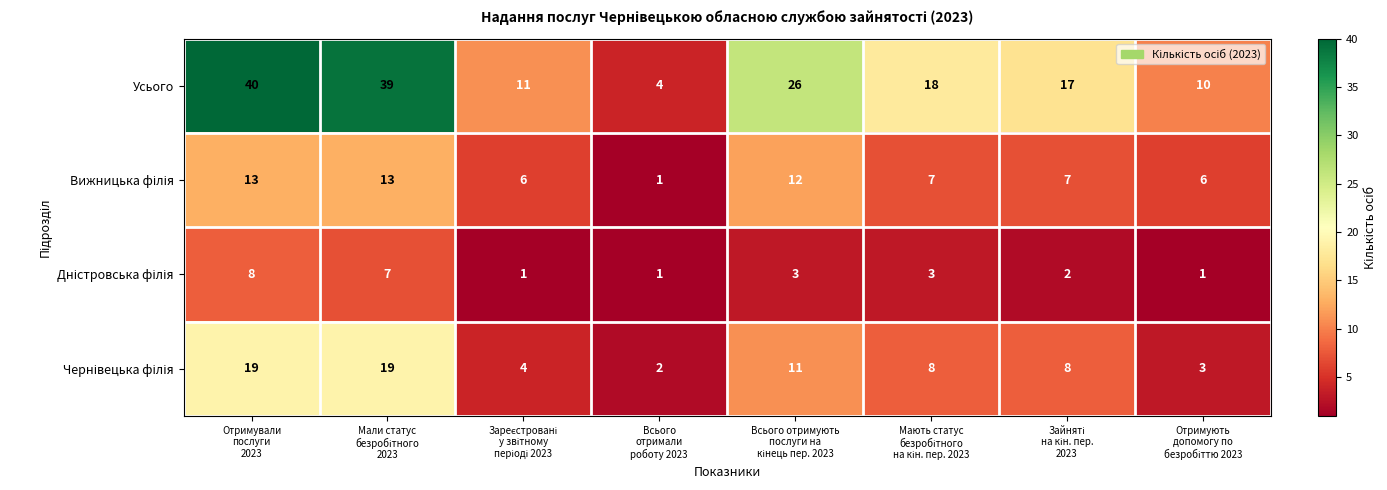

At how many categories does at least one series exceed 3?

8